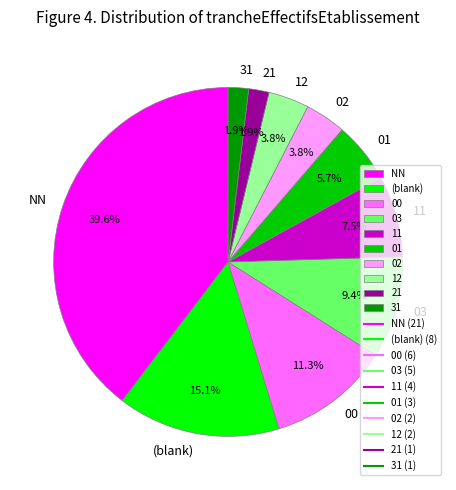

Is 03 the majority of the pie?

No